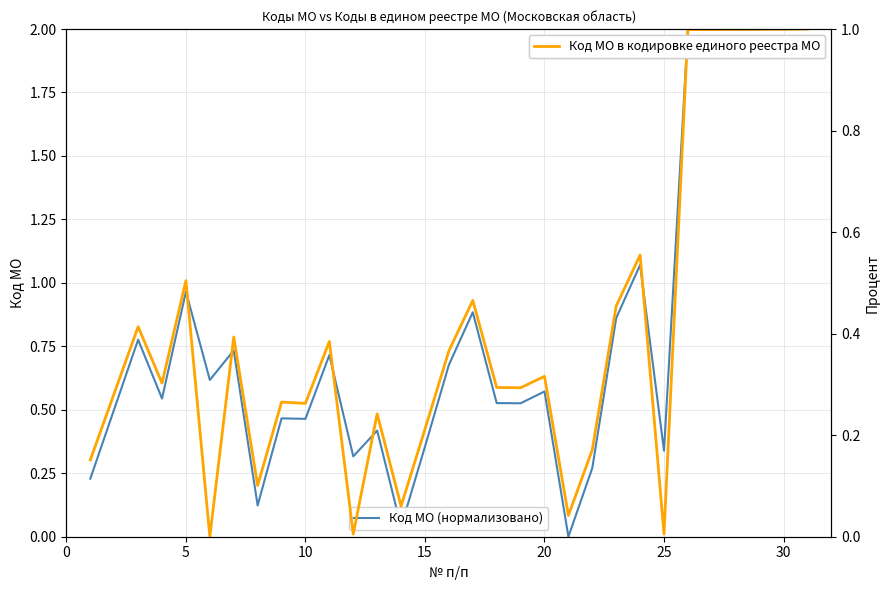

Which series has the widest spread of values?

Код МО (нормализовано)